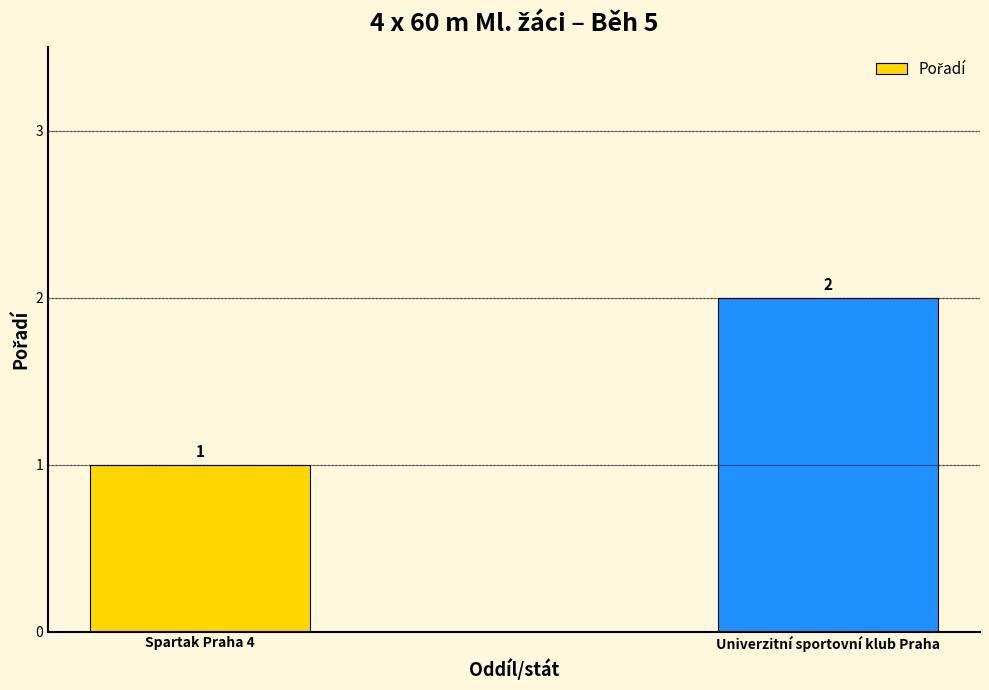

True or false: the data shows 1 at Spartak Praha 4.

True